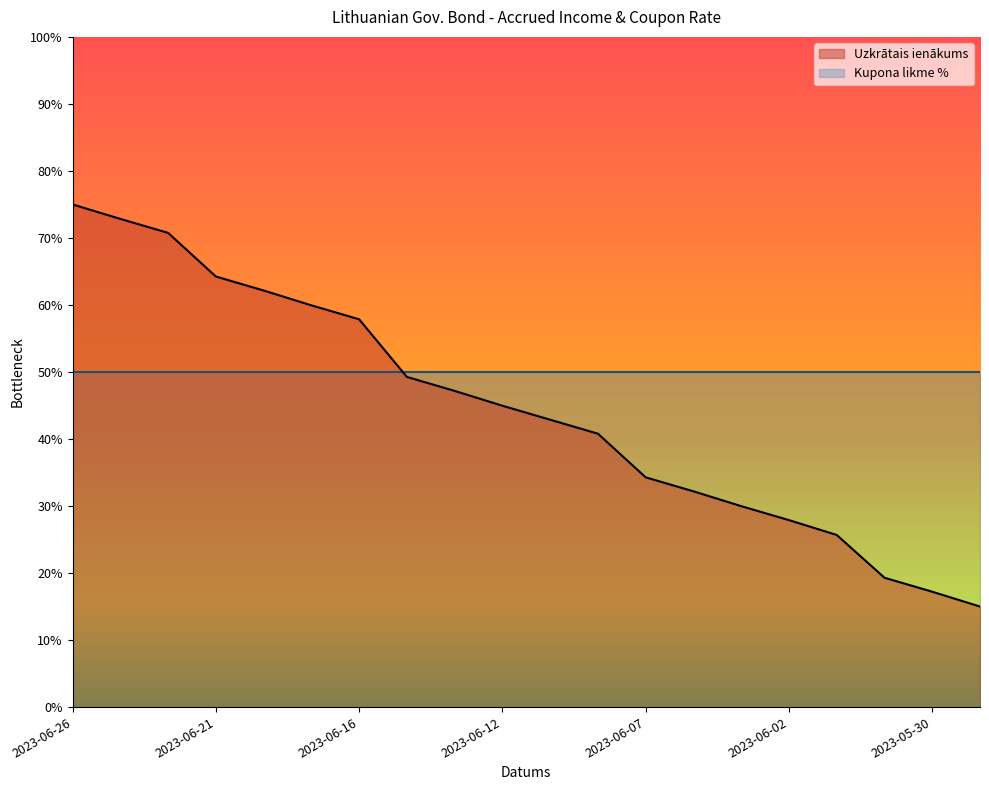

True or false: the data has more than 1 interior local peaks.

False